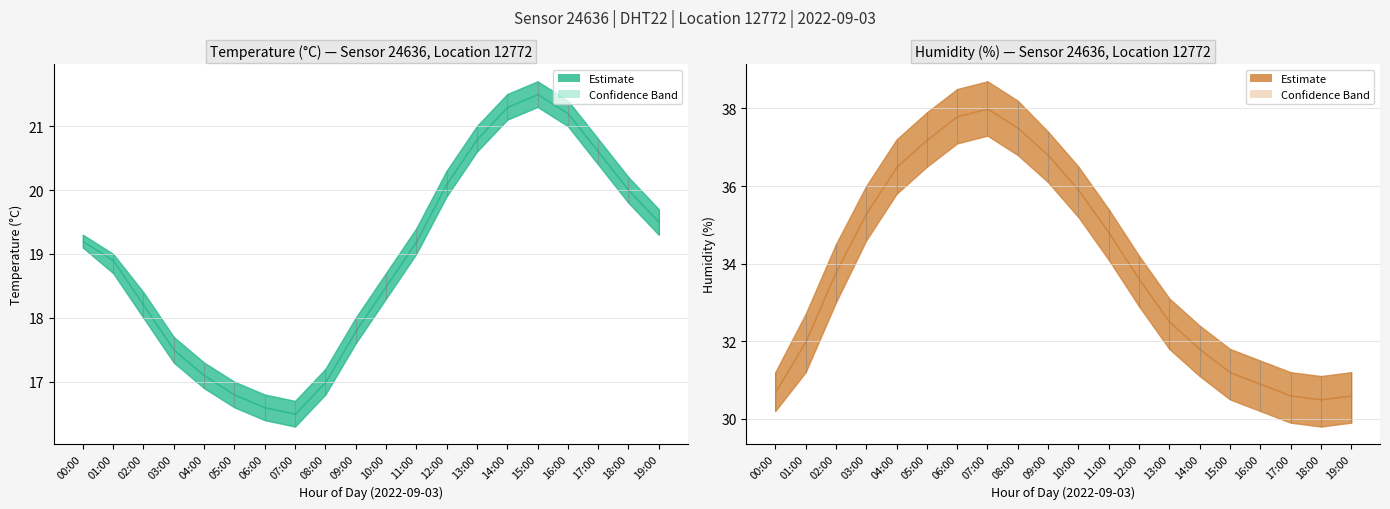

At which category is the sum across all series the highest?

09:00